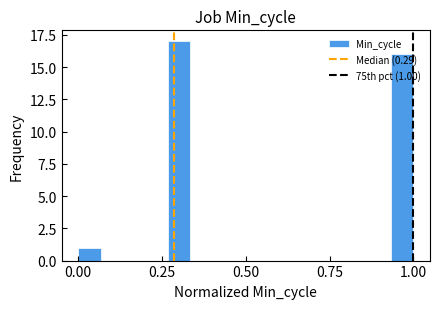

Read against the x-axis, roughly where is the centre of the tallest bar?

0.30